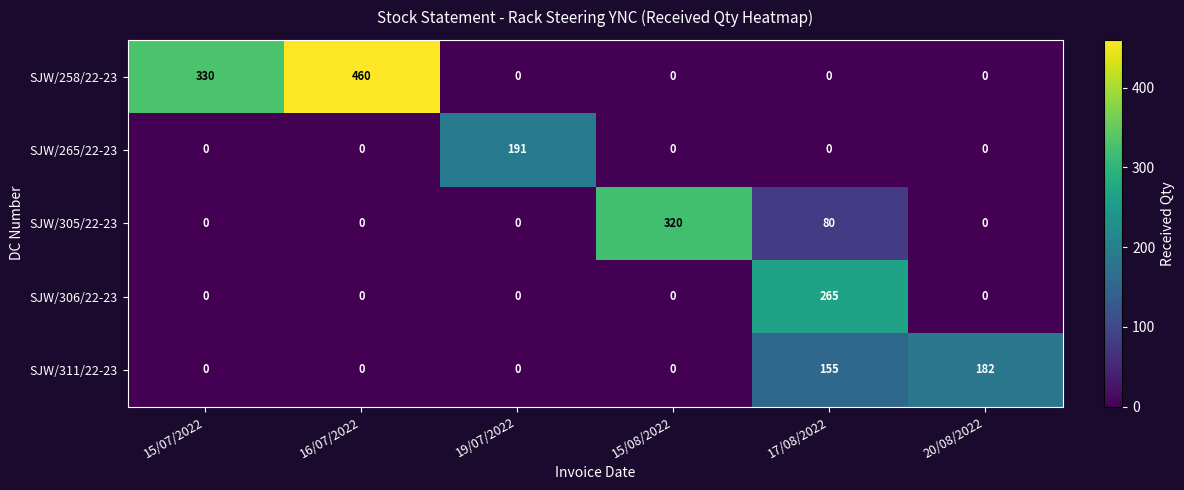

How many SJW/258/22-23 values are between 0 and 330?

5